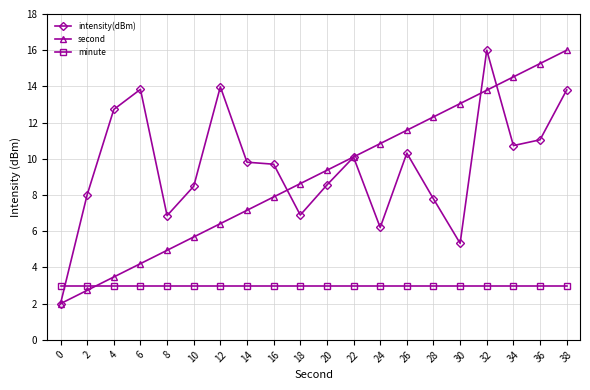

What is the maximum value for intensity(dBm)?

16.0